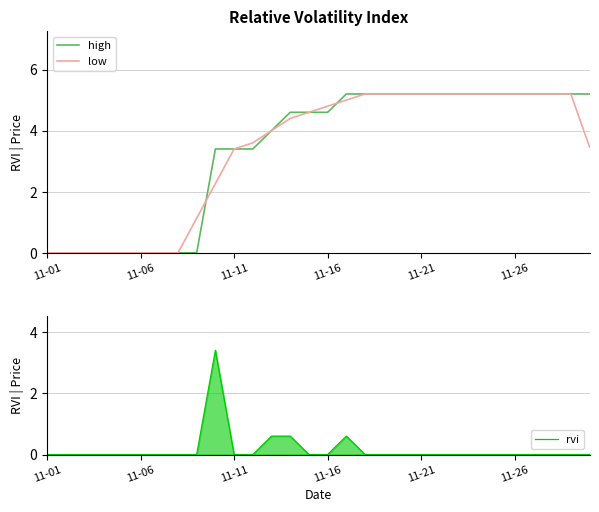

What is the value of the low point at the 24th from the left?

5.2